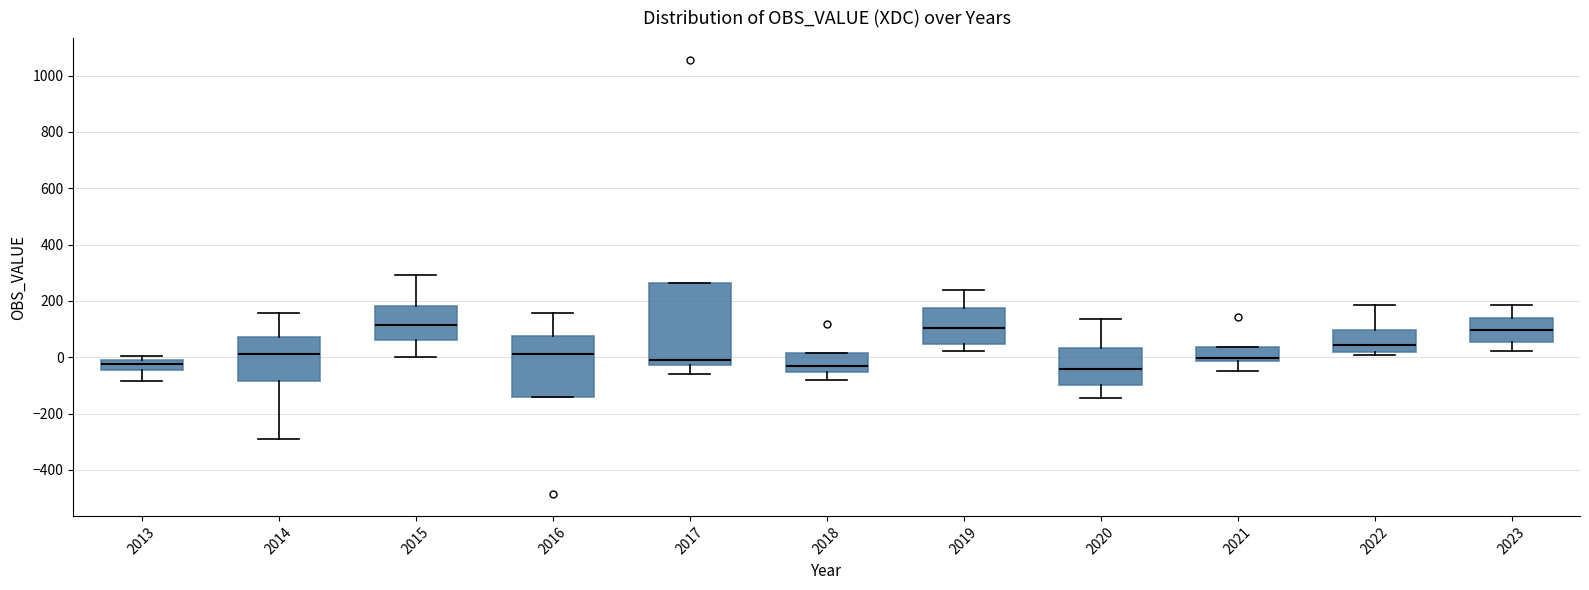

Which box is the tallest, from its lower edge to its upper edge?

2017